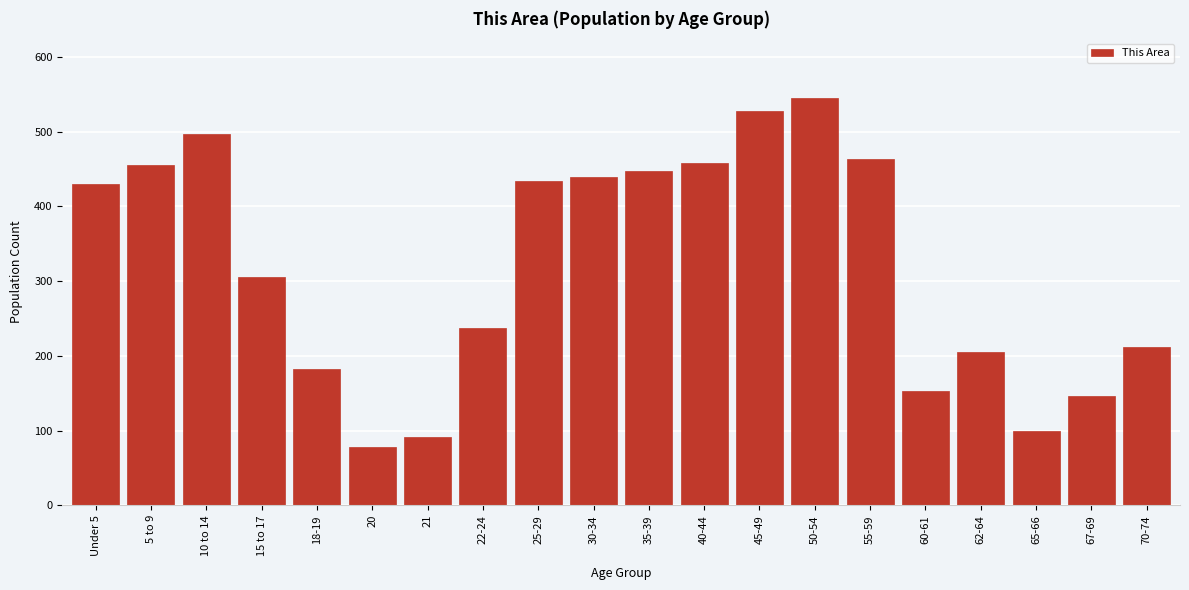

What is the difference between the second highest and second lowest values?

437